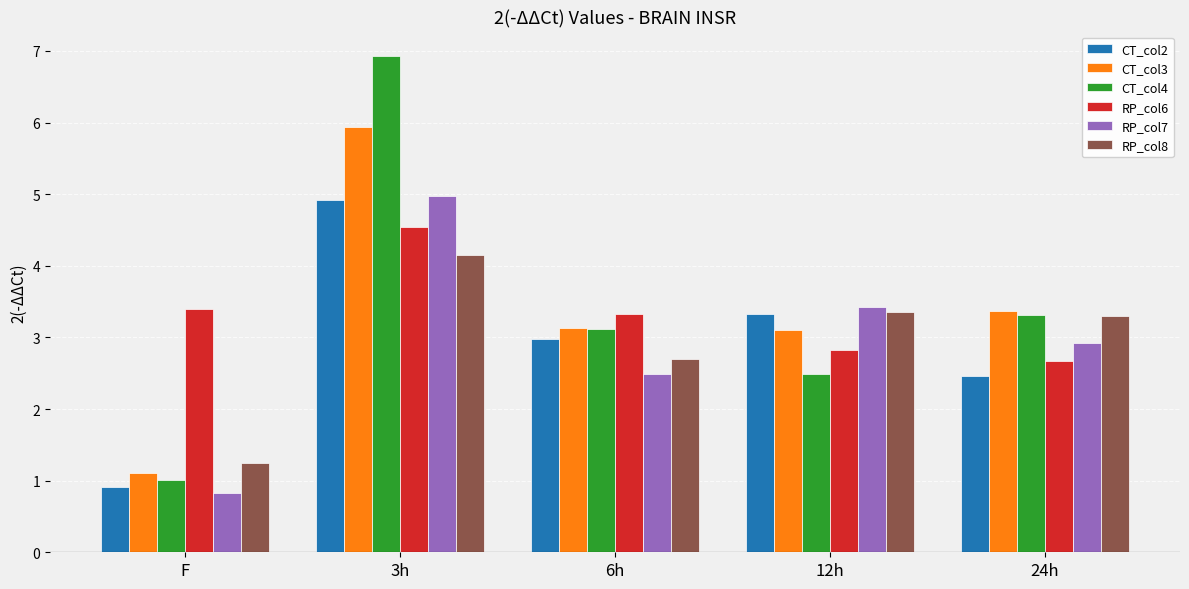

What position from the left is 3h?

2